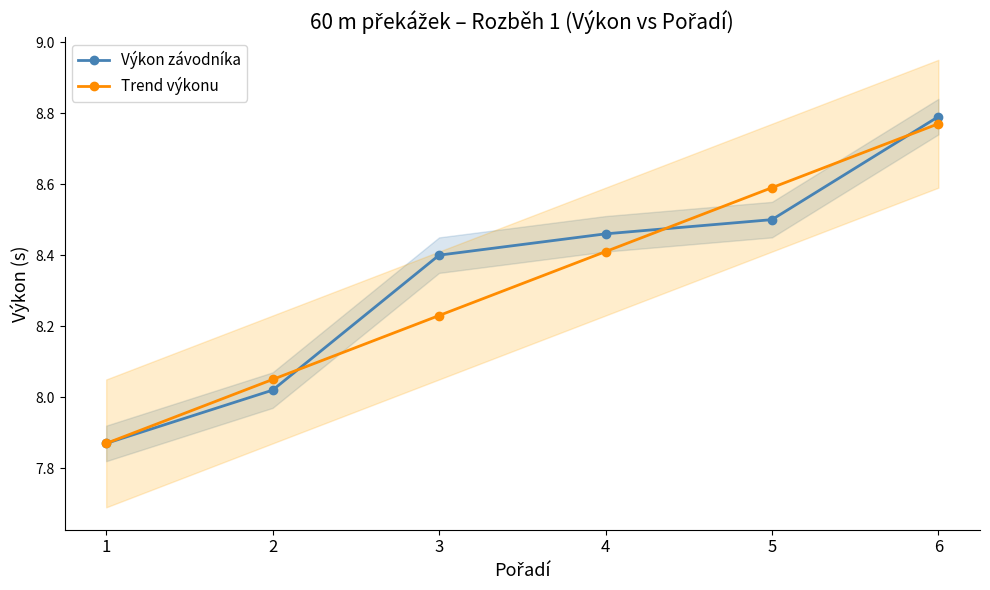

How many data points does each series have?

6